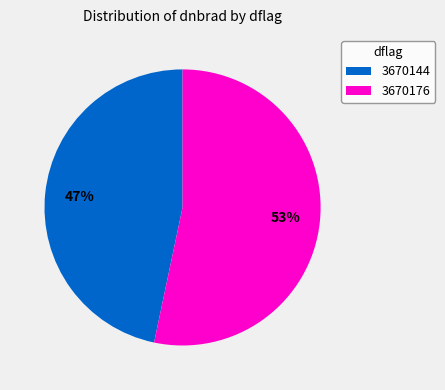

Which category has the biggest portion of the pie?

3670176